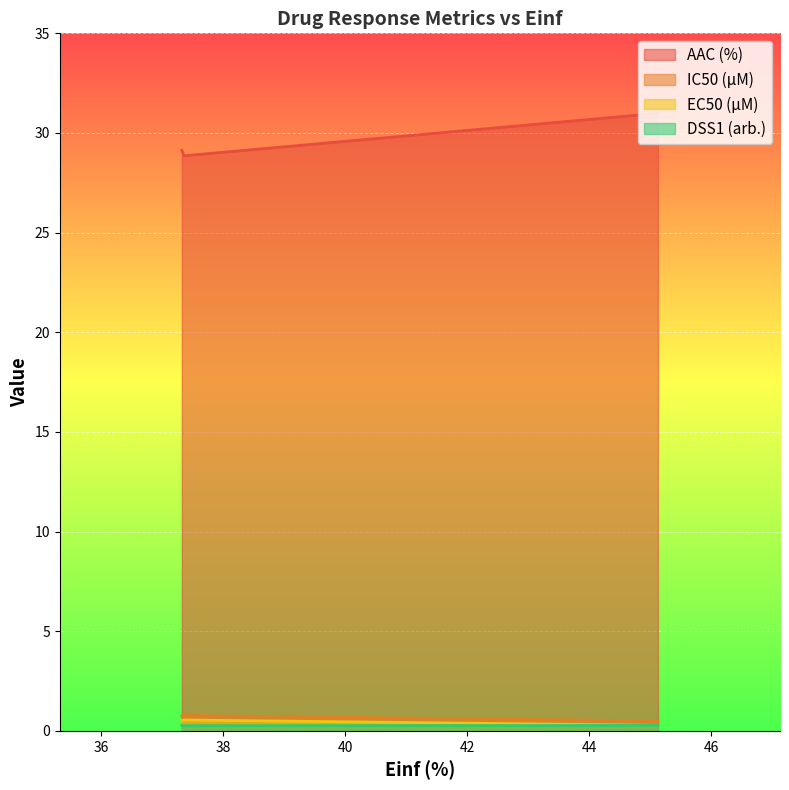

Between 45.126 and 37.361, which series saw the biggest shift?

AAC (%)